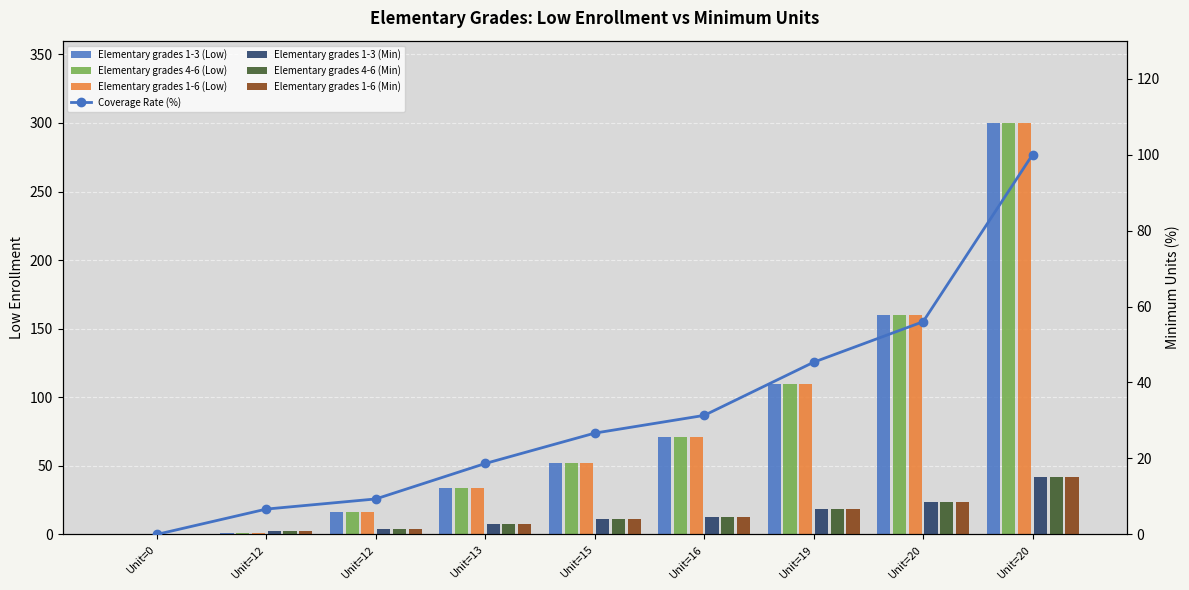

What is the total value across all series at 20?

552.8